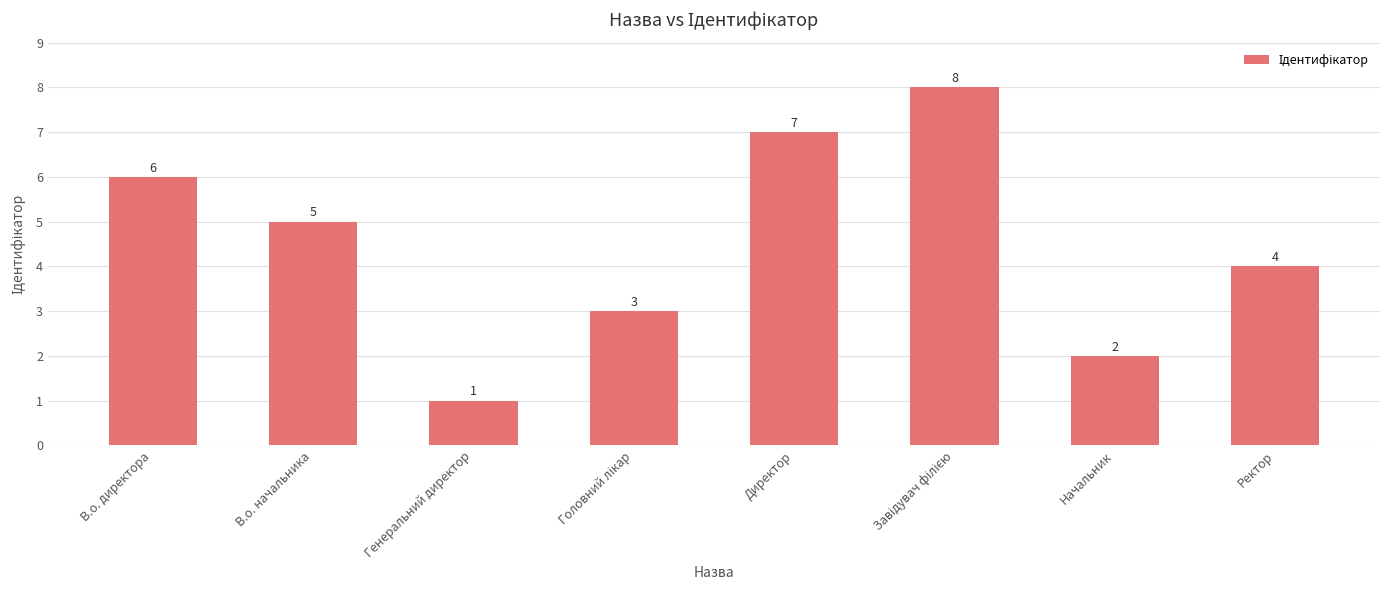

Reading left to right, extract all data points from this chart.

6	5	1	3	7	8	2	4